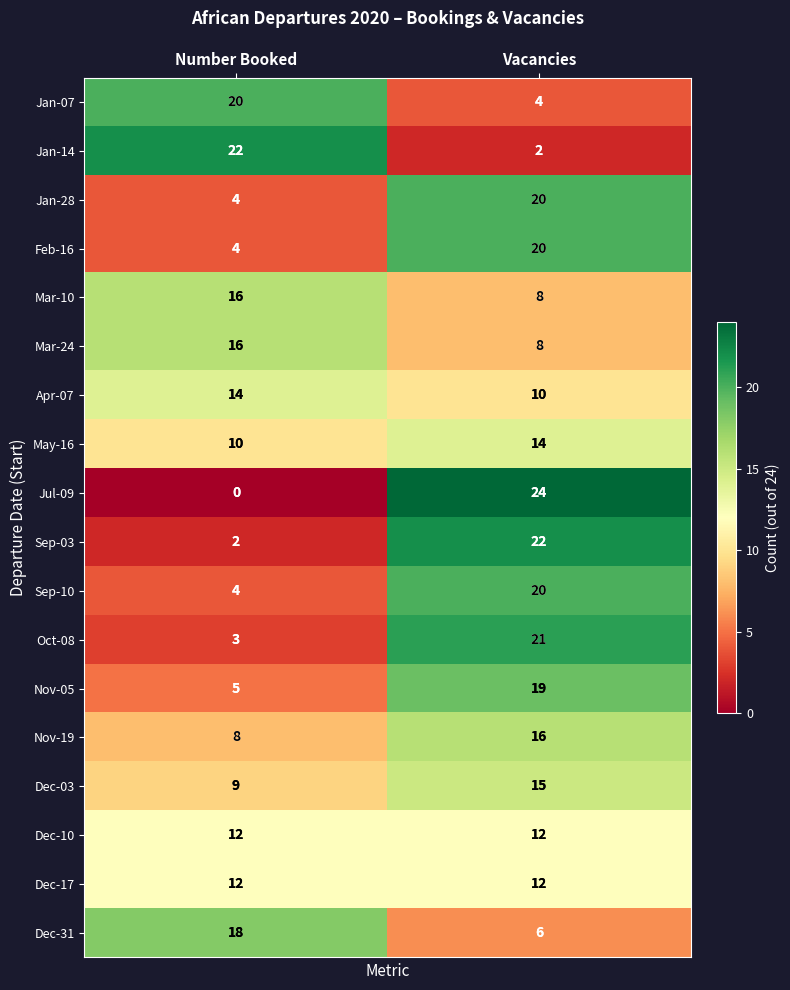

True or false: Nov-19 has a value of 26 at Vacancies.

False